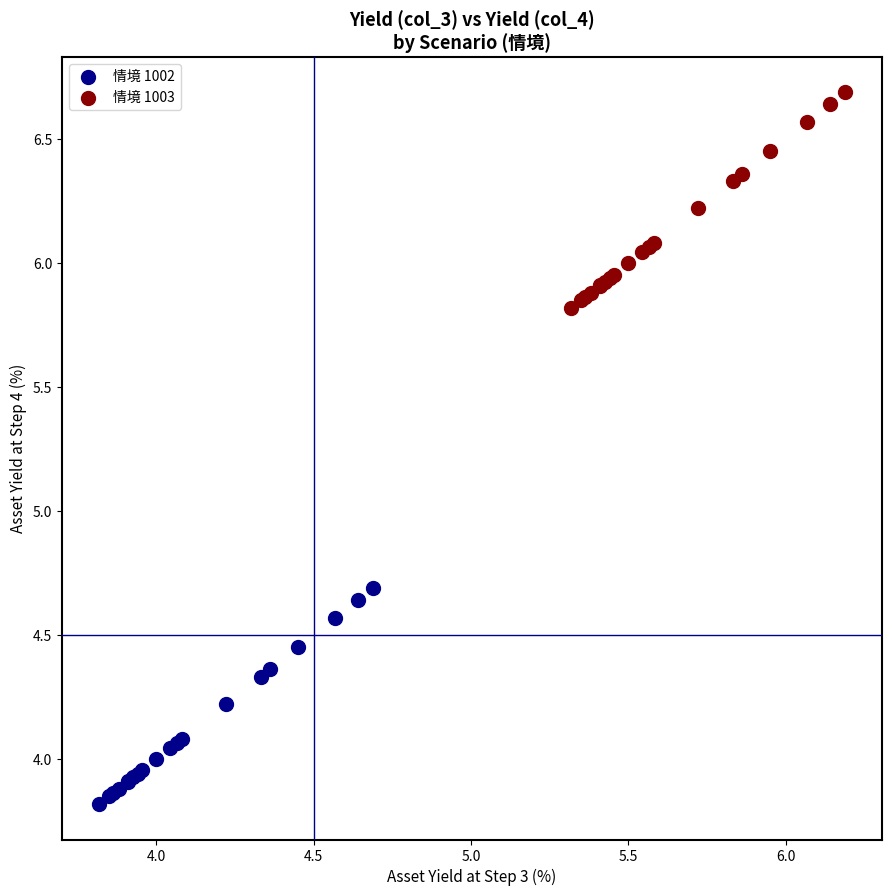

Which series contains the highest Y value?

情境 1003